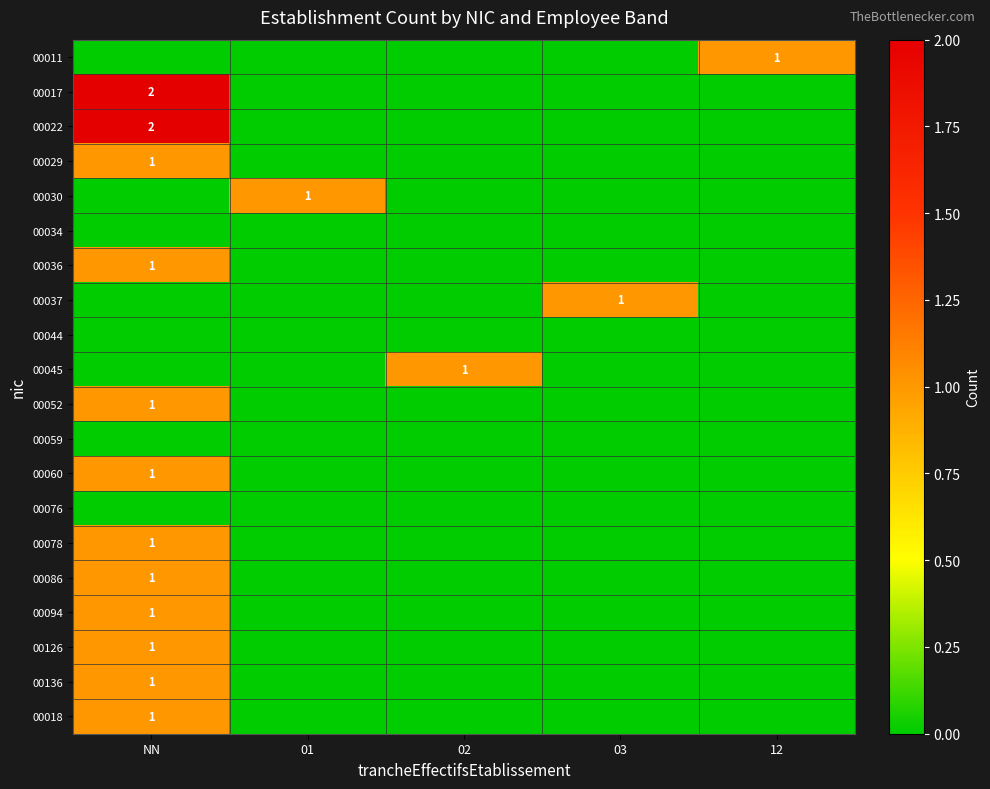

What is the greatest value displayed?

2